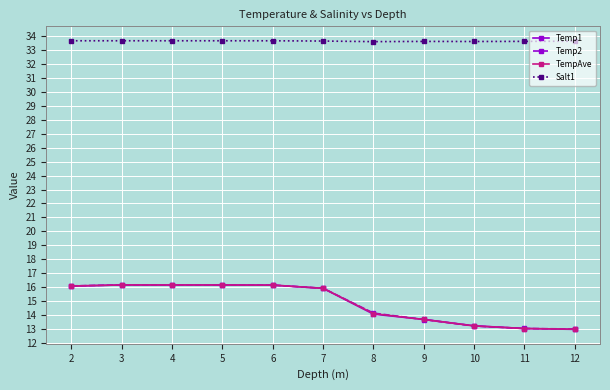

What is the value of the Temp1 point at the 6th from the left?

15.9